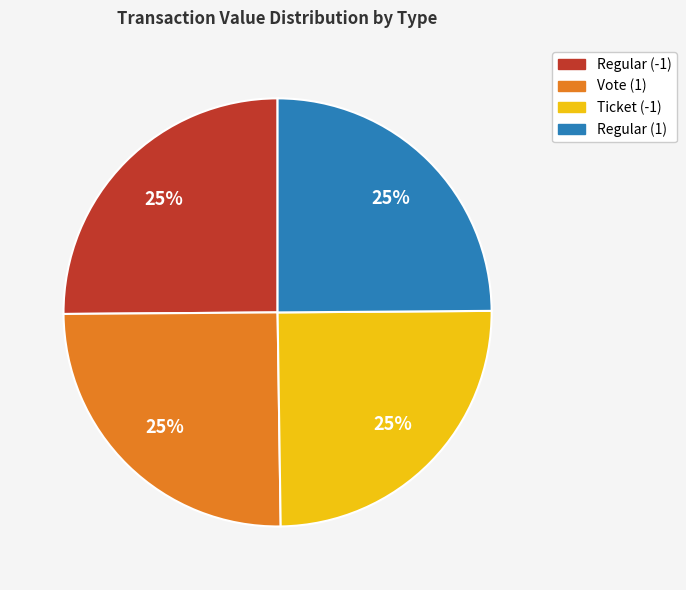

What is the ratio of the value at Ticket (-1) to the value at Regular (-1)?

1.0